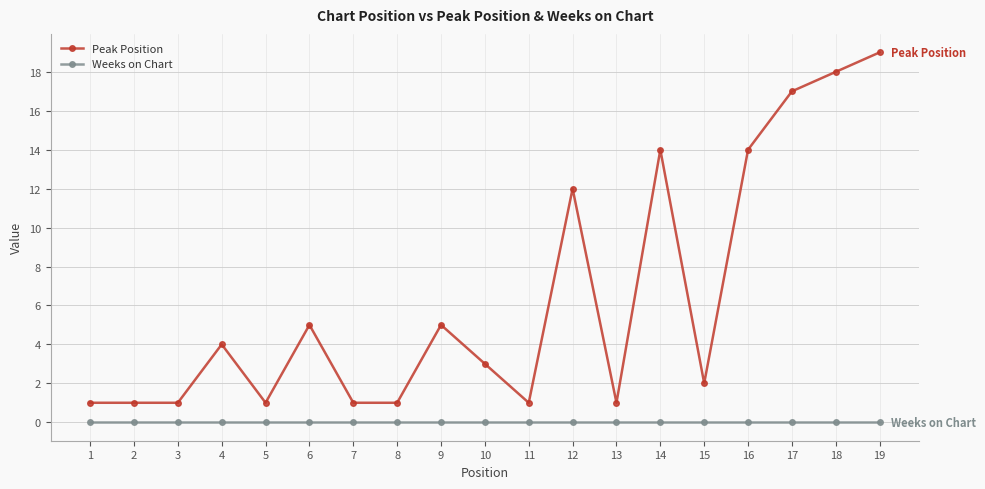

What is the difference between the second highest and second lowest values in the Peak Position series?

17